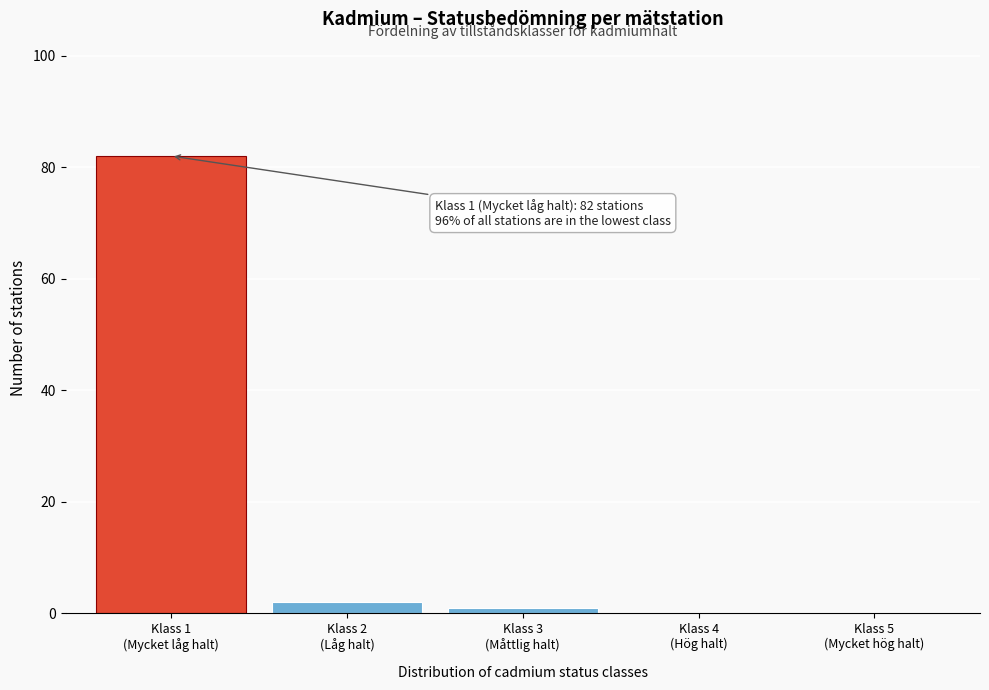

What is the maximum value shown in the chart?

82